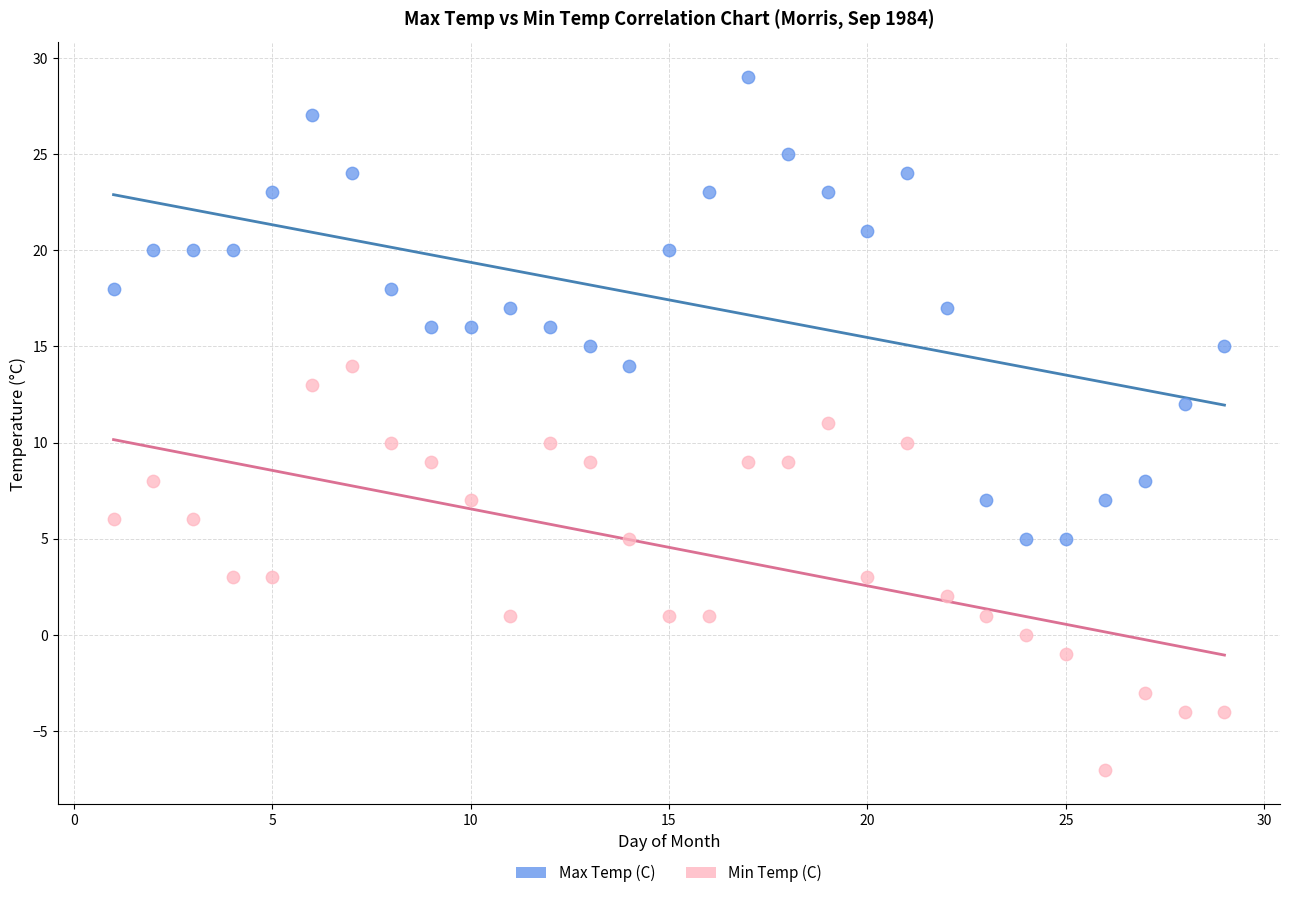

What are all the series names shown in the legend?

Max Temp (C), Min Temp (C)